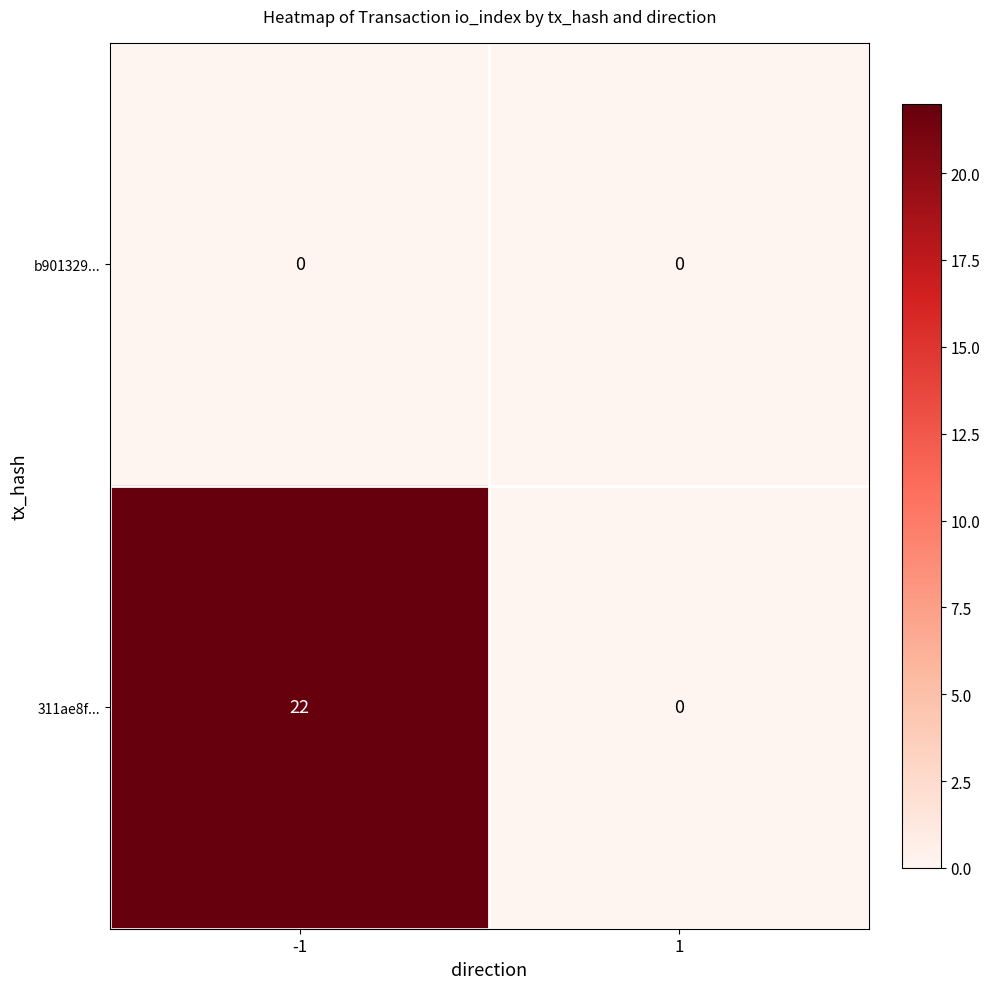

At how many categories does at least one series exceed 11?

1